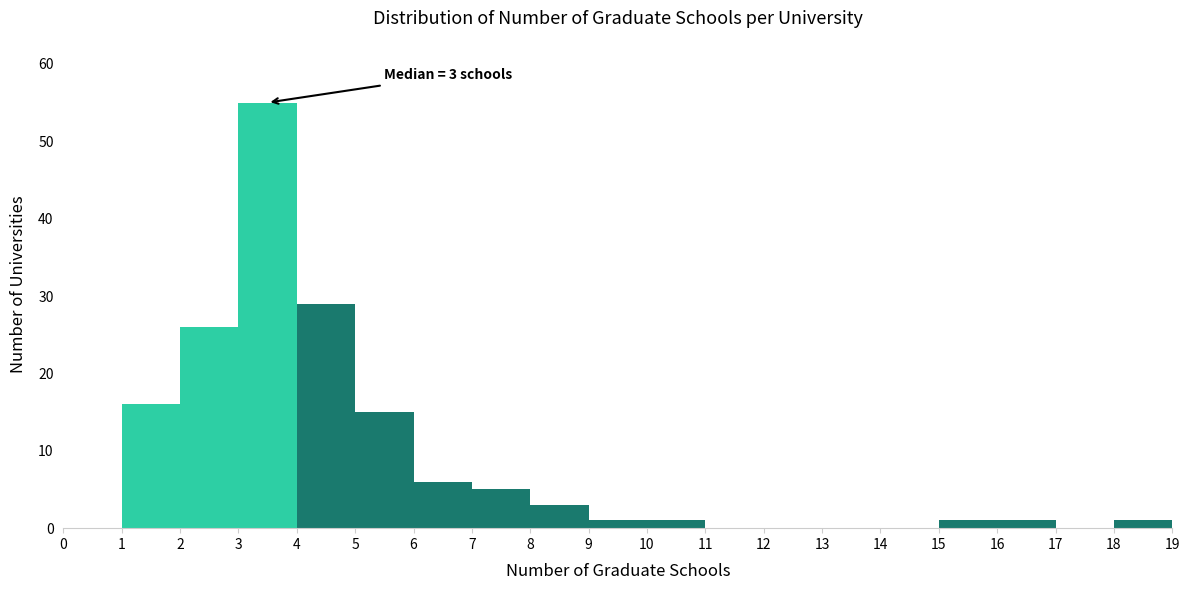

Which range on the x-axis has the tallest bar?

3 to 4